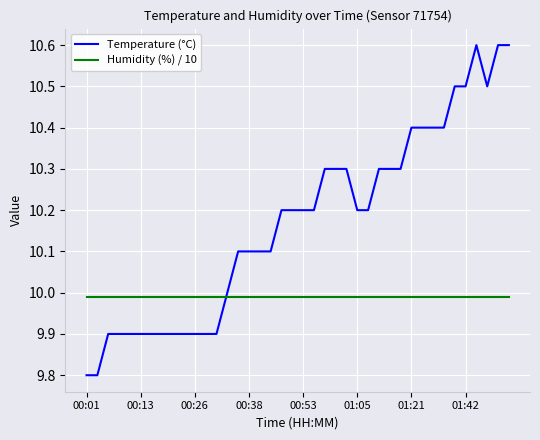

What is the minimum value for Temperature (°C)?

9.8